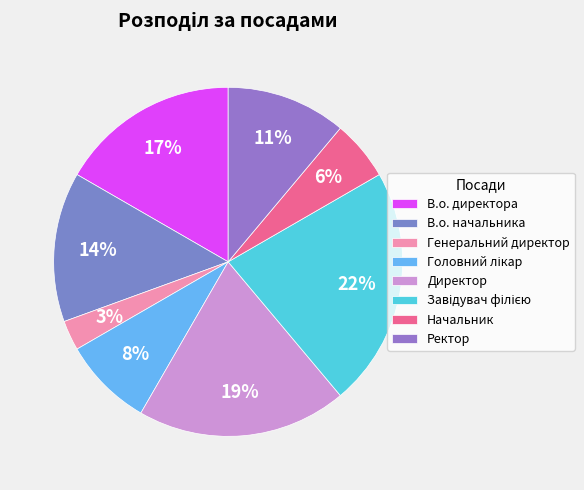

How many slices are in this pie chart?

8